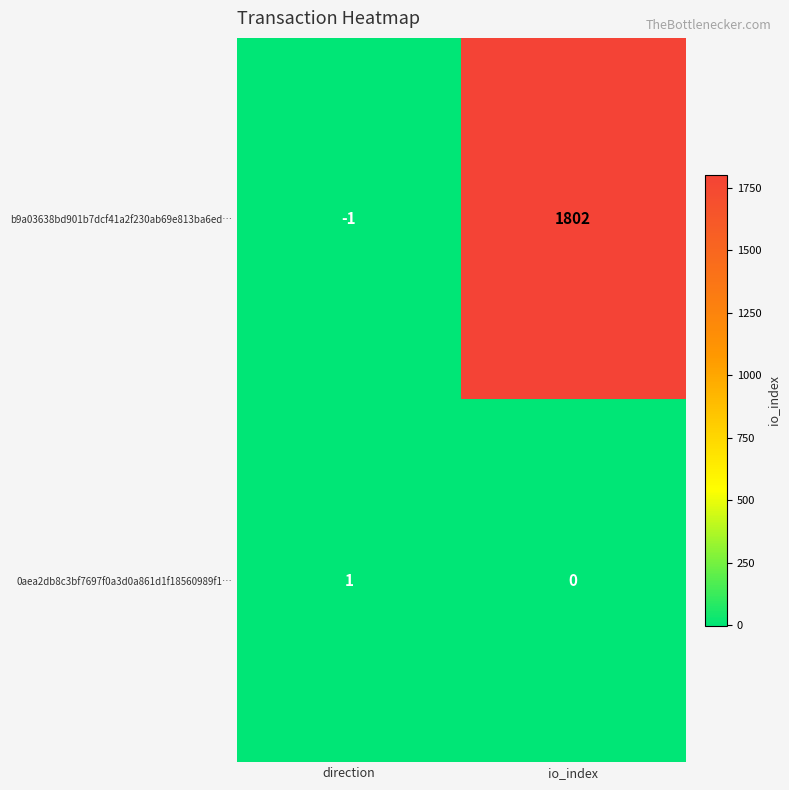

What is the spread (max minus min) of values at io_index?

1802